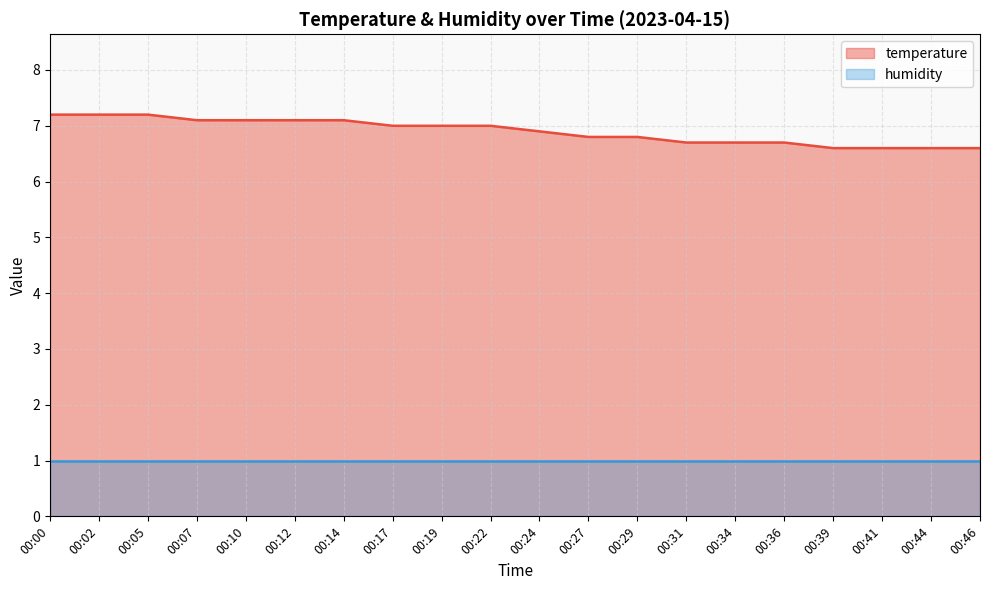

List the labels in order of value, smallest first.

00:39, 00:41, 00:44, 00:46, 00:31, 00:34, 00:36, 00:27, 00:29, 00:24, 00:17, 00:19, 00:22, 00:07, 00:10, 00:12, 00:14, 00:00, 00:02, 00:05